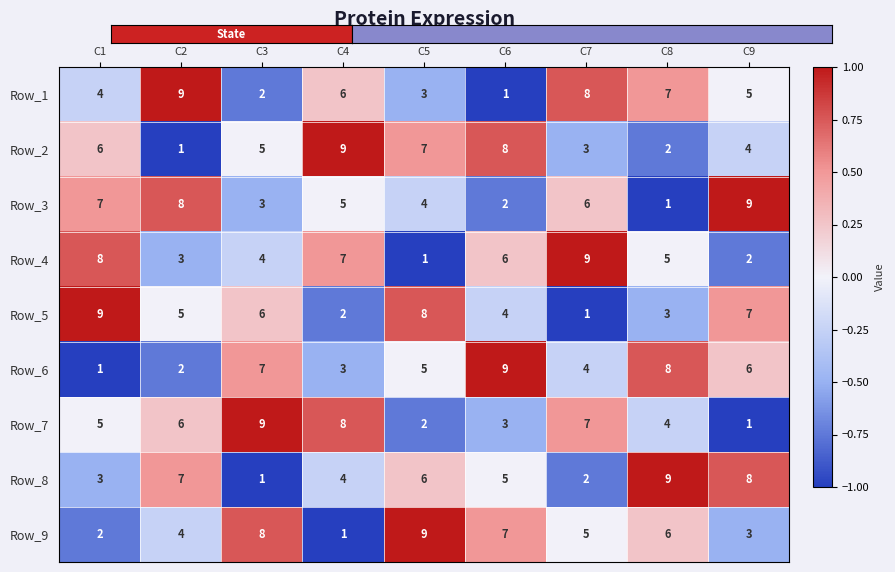

What is the total value across all series at C9?

45